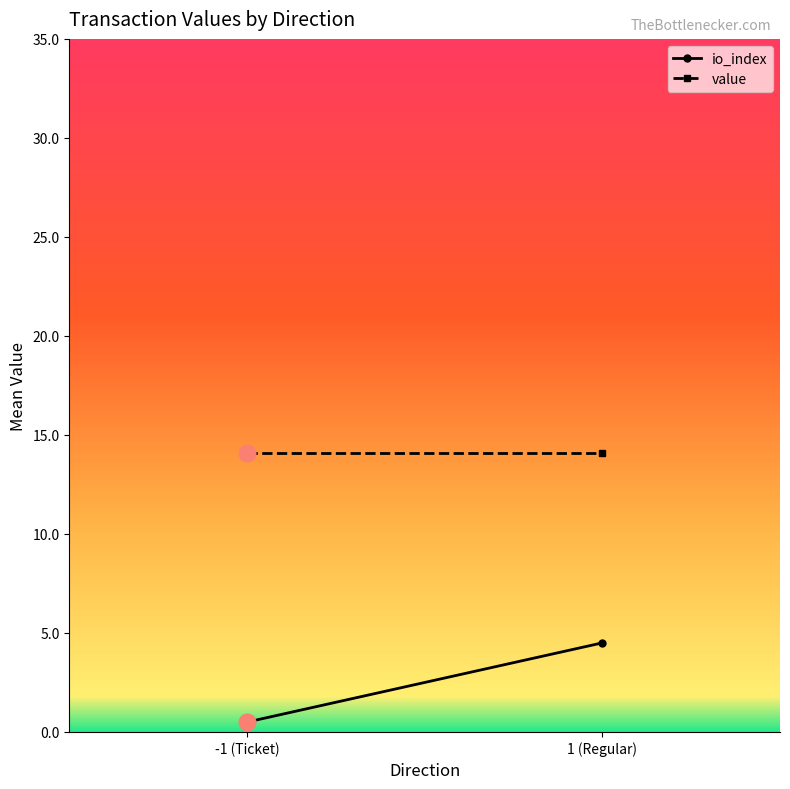

Which series has the largest total across all categories?

value